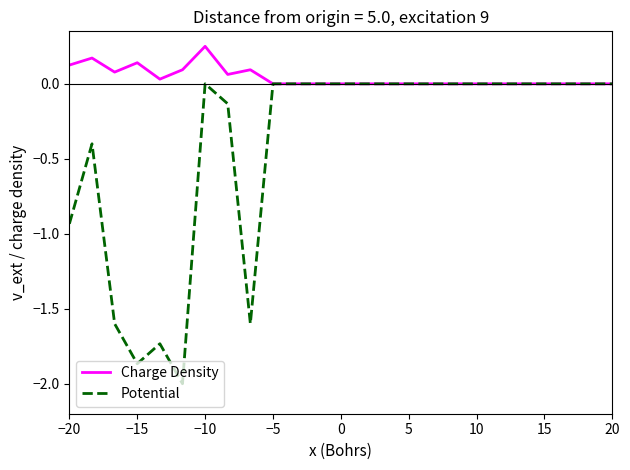

How many lines are shown in the chart?

2